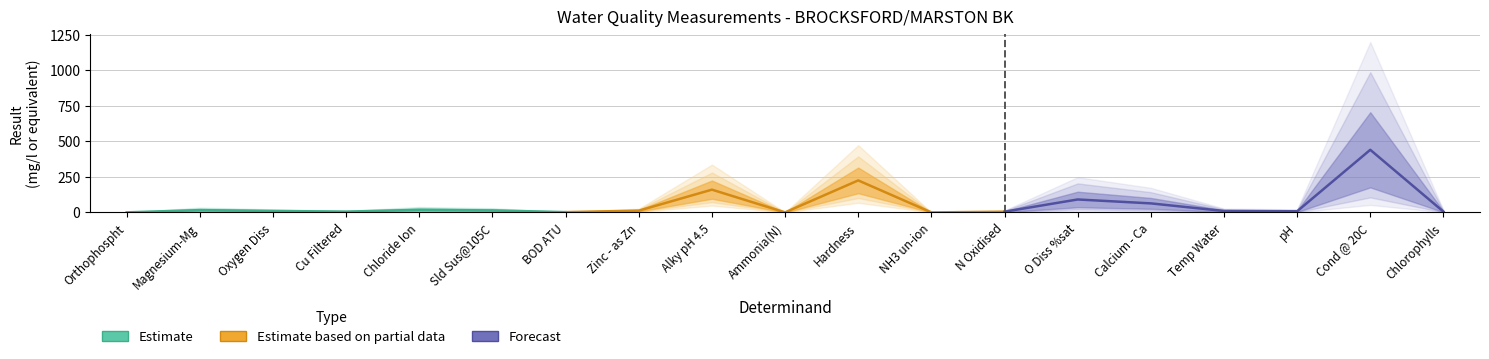

Is it true that the value at Alky pH 4.5 is 245.8?

False